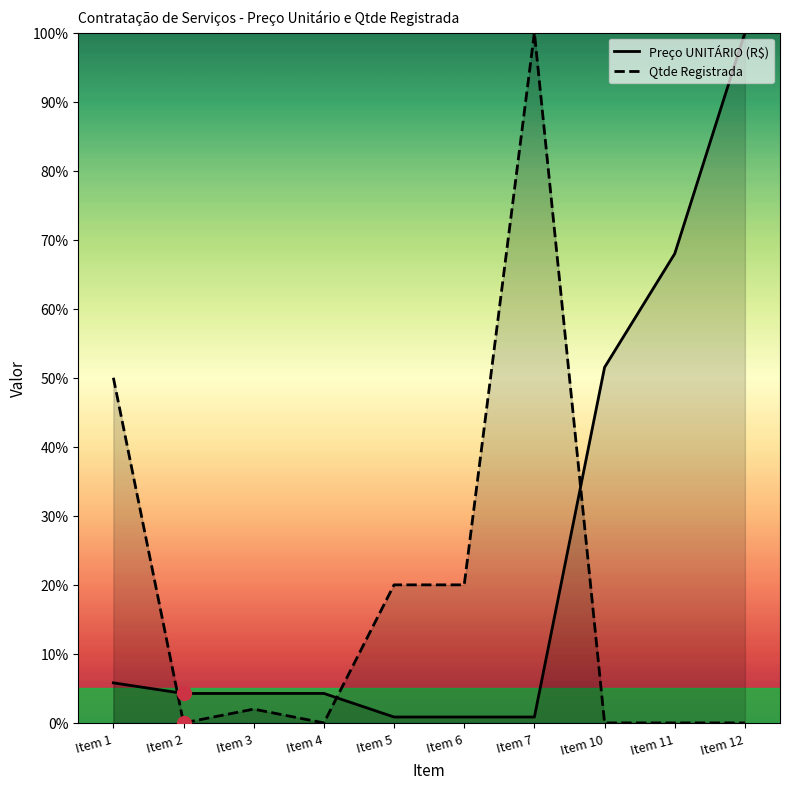

At which label does Preço UNITÁRIO (R$) first exceed 4?

Item 1